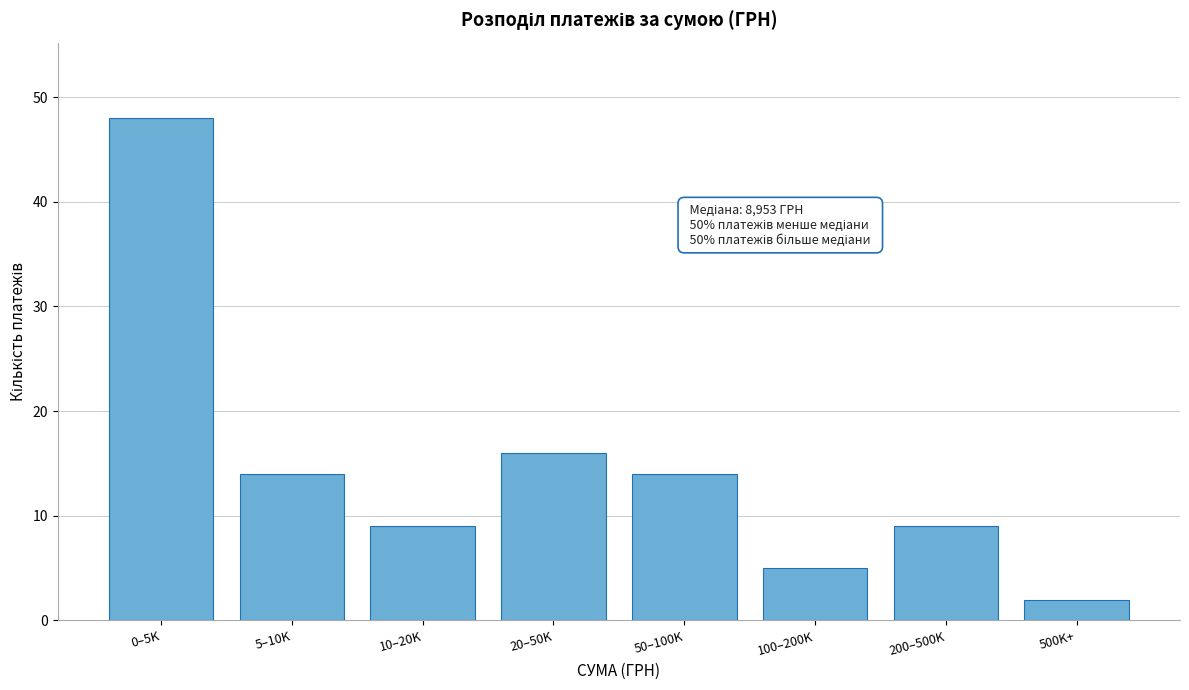

Reading left to right, transcribe all the data shown in this chart.

0–5K=48	5–10K=14	10–20K=9	20–50K=16	50–100K=14	100–200K=5	200–500K=9	500K+=2